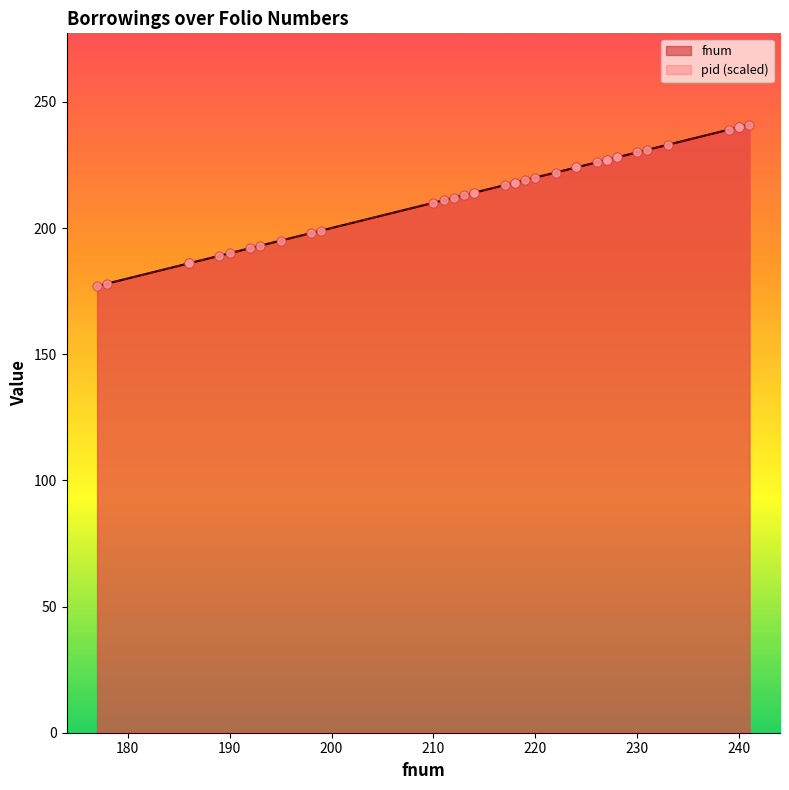

Which series has the widest spread of Y values?

fnum